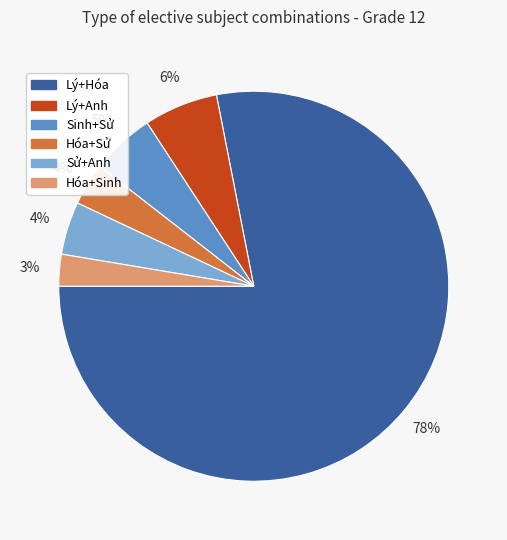

Which has a higher value, Hóa+Sử or Lý+Hóa?

Lý+Hóa